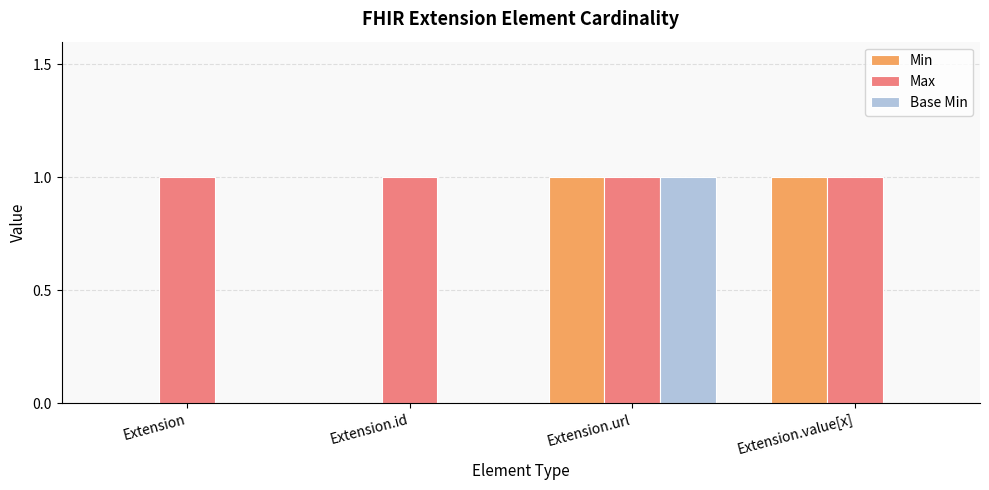

What is the total value across all series at Extension.value[x]?

2